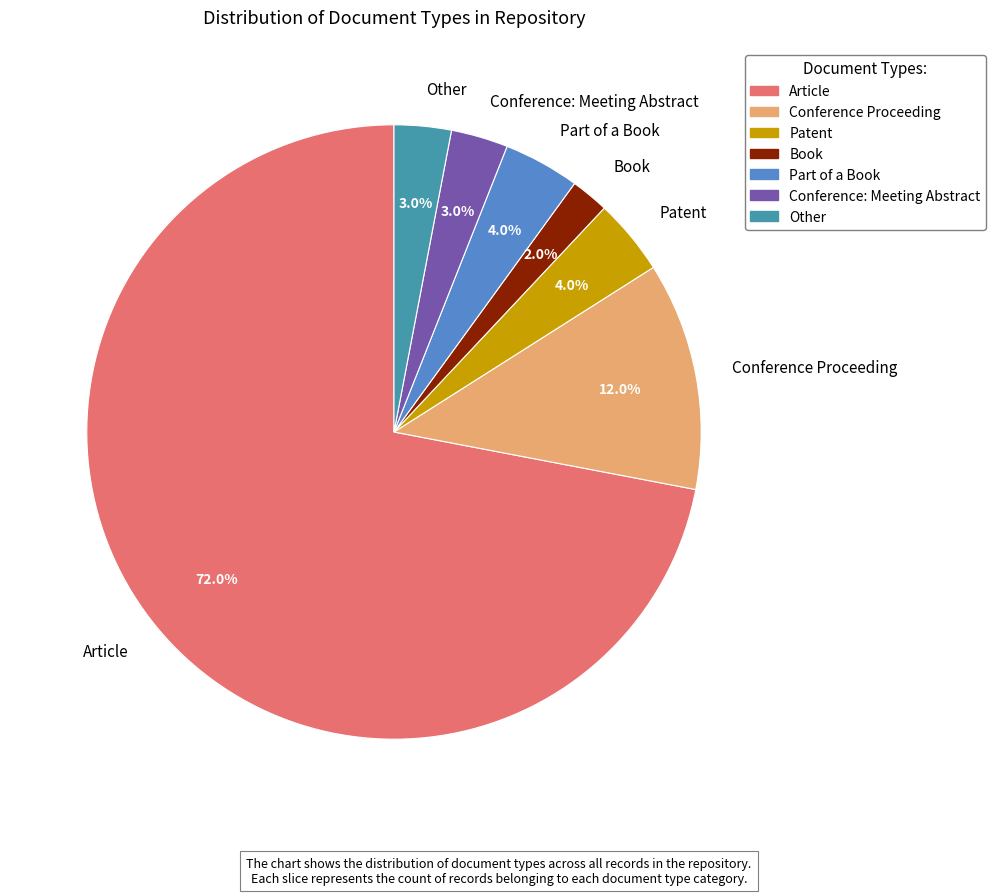

How much of the chart is everything except Conference: Meeting Abstract?

97.0%